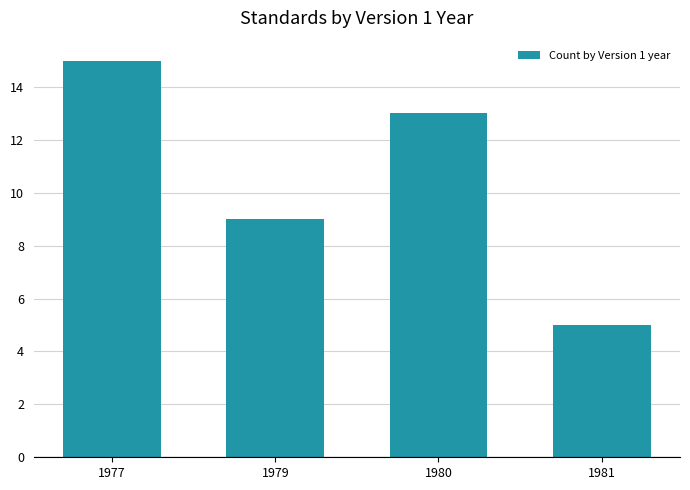

What is the sum of all values?

42